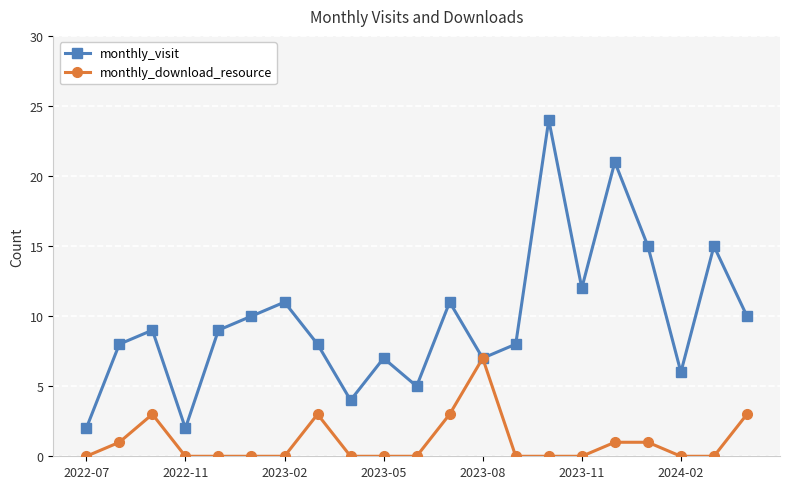

Reading left to right, extract all data points from this chart.

monthly_visit: 2	8	9	2	9	10	11	8	4	7	5	11	7	8	24	12	21	15	6	15	10
monthly_download_resource: 0	1	3	0	0	0	0	3	0	0	0	3	7	0	0	0	1	1	0	0	3